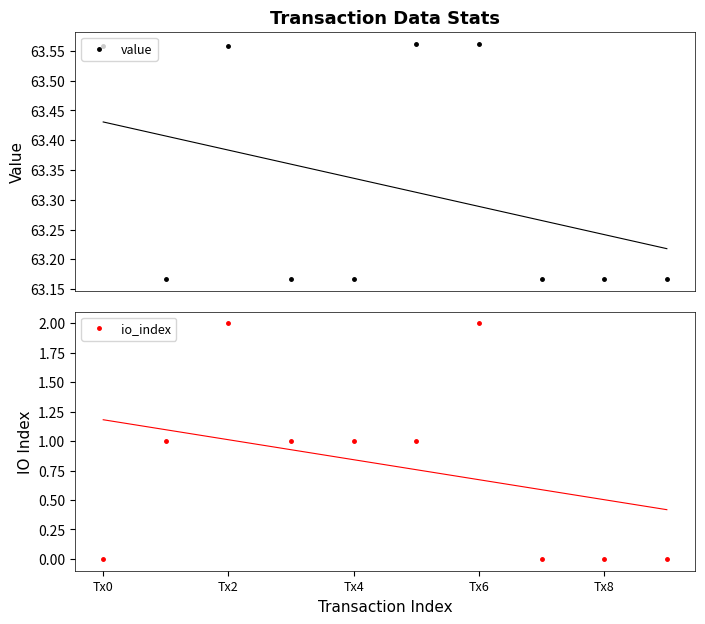

True or false: io_index has a value of -1 at Tx8.

False